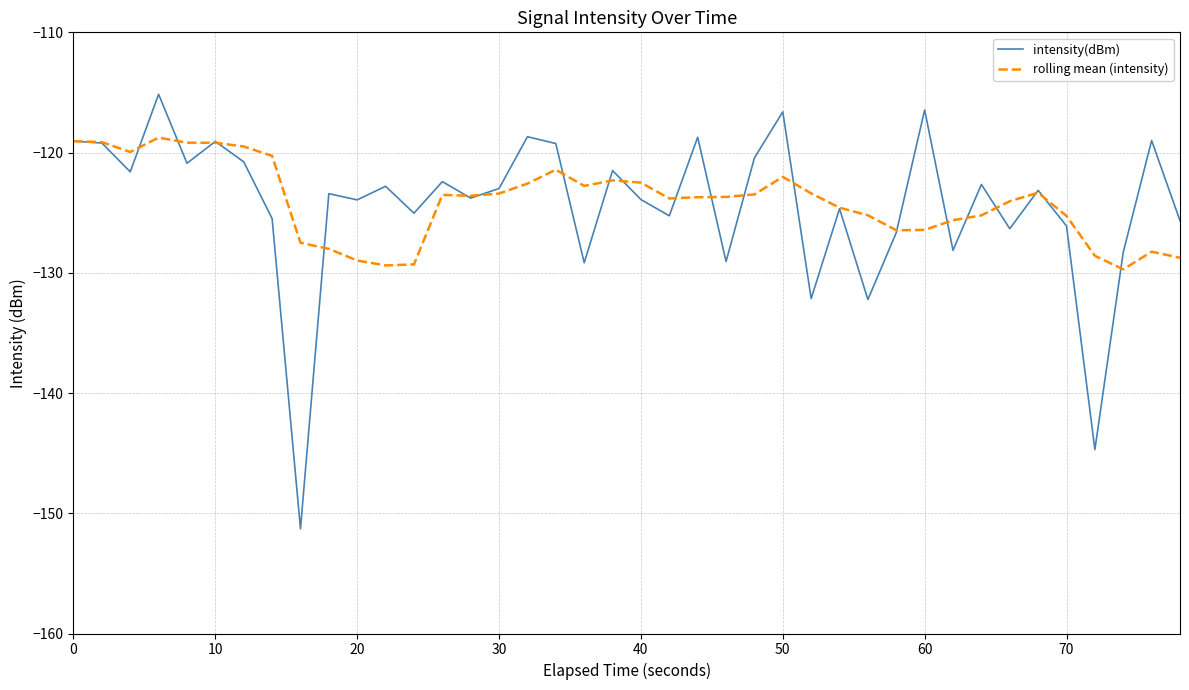

What is the maximum value for intensity(dBm)?

-115.2